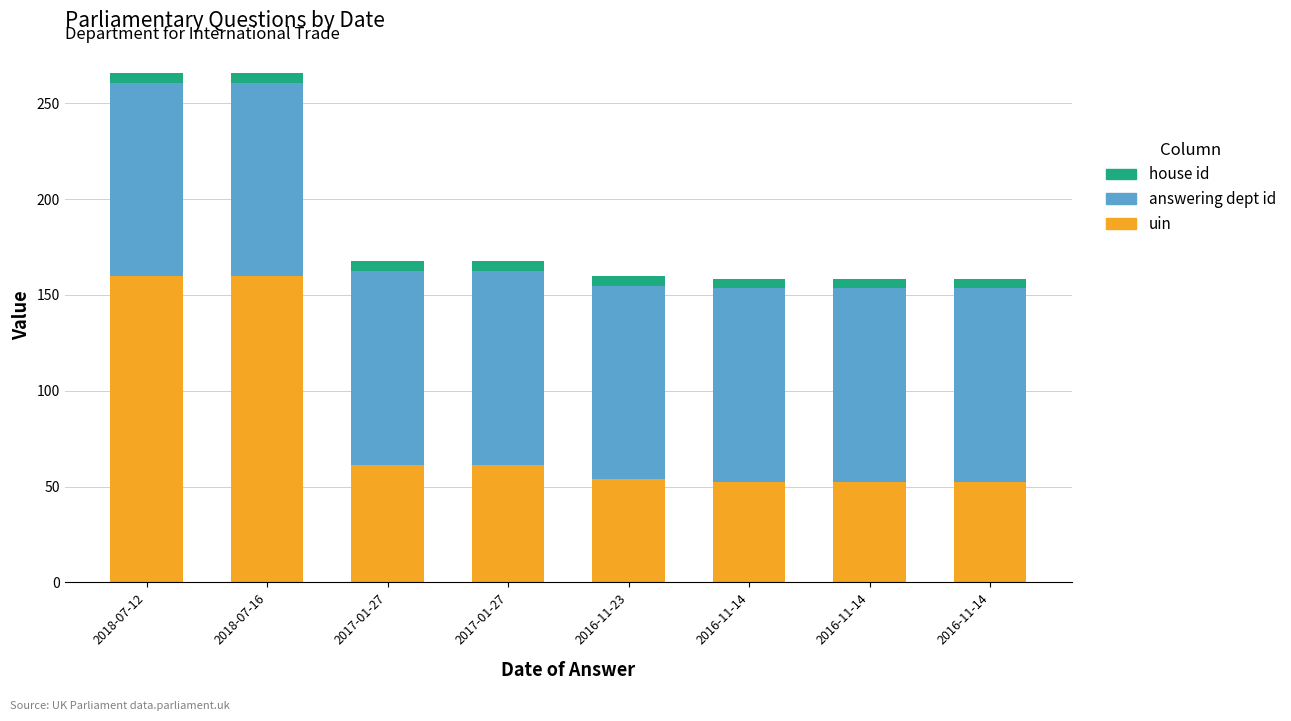

Does the chart contain any negative values?

No